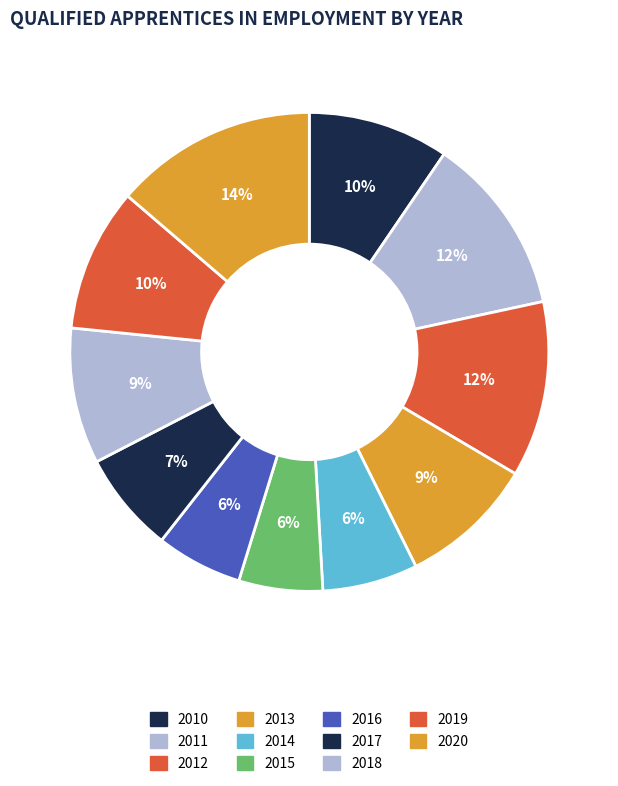

True or false: 2014 accounts for 16% of the total.

False